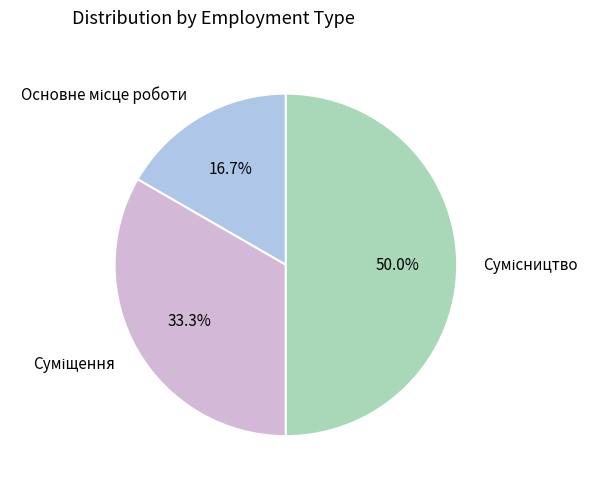

Does Суміщення account for over 50% of the chart?

No